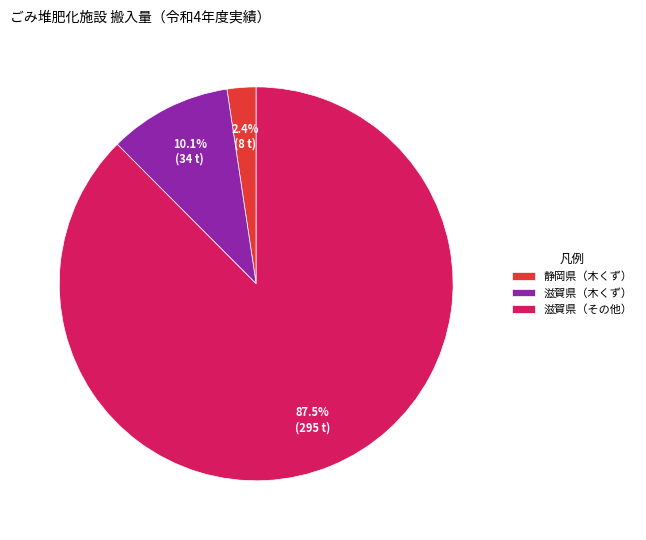

Which category accounts for the majority?

滋賀県（その他）